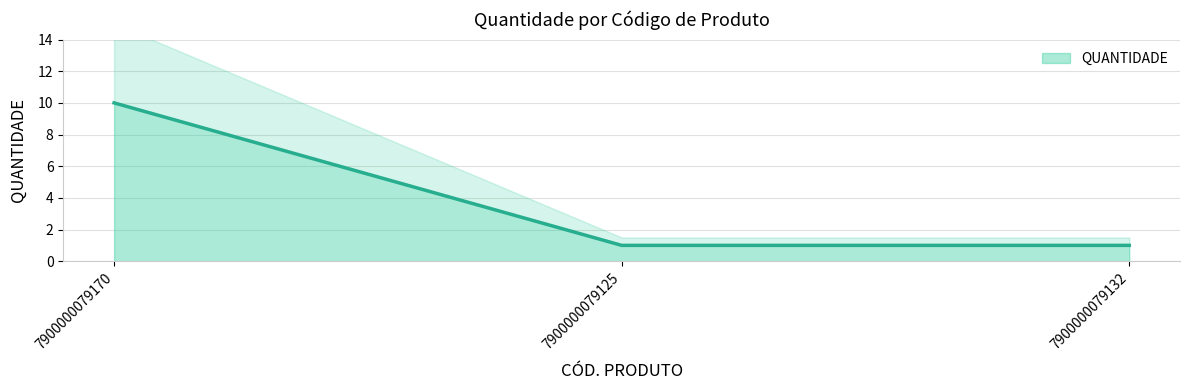

List the labels in order of value, smallest first.

7900000079125, 7900000079132, 7900000079170